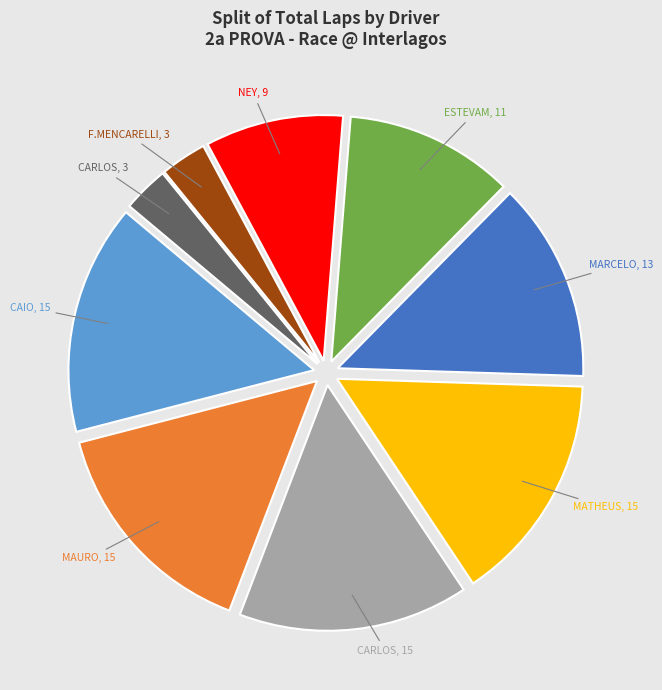

Is there any slice that represents more than half of the pie?

No